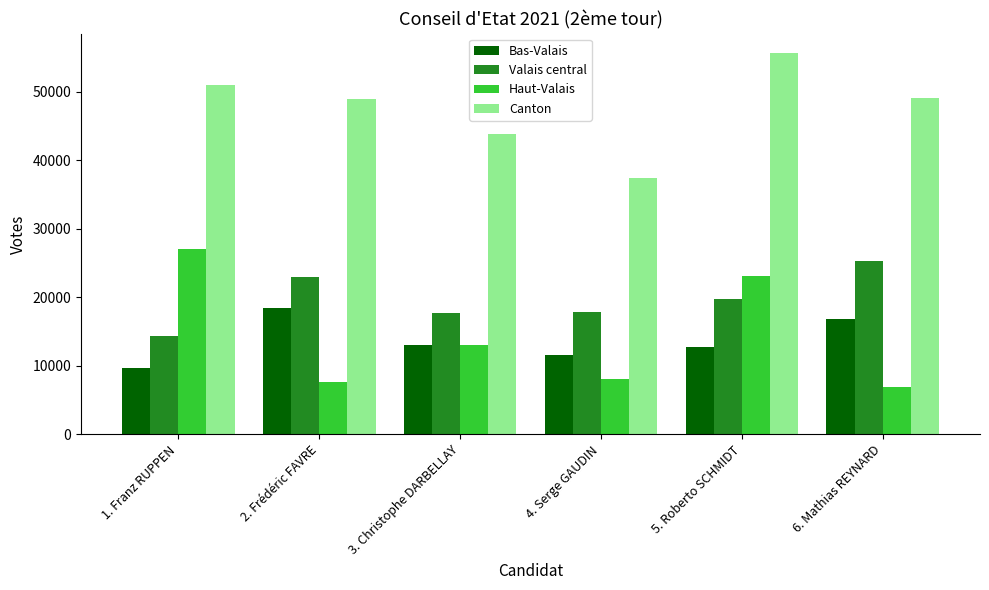

What is the value of the Canton bar at the 4th from the left?

37414